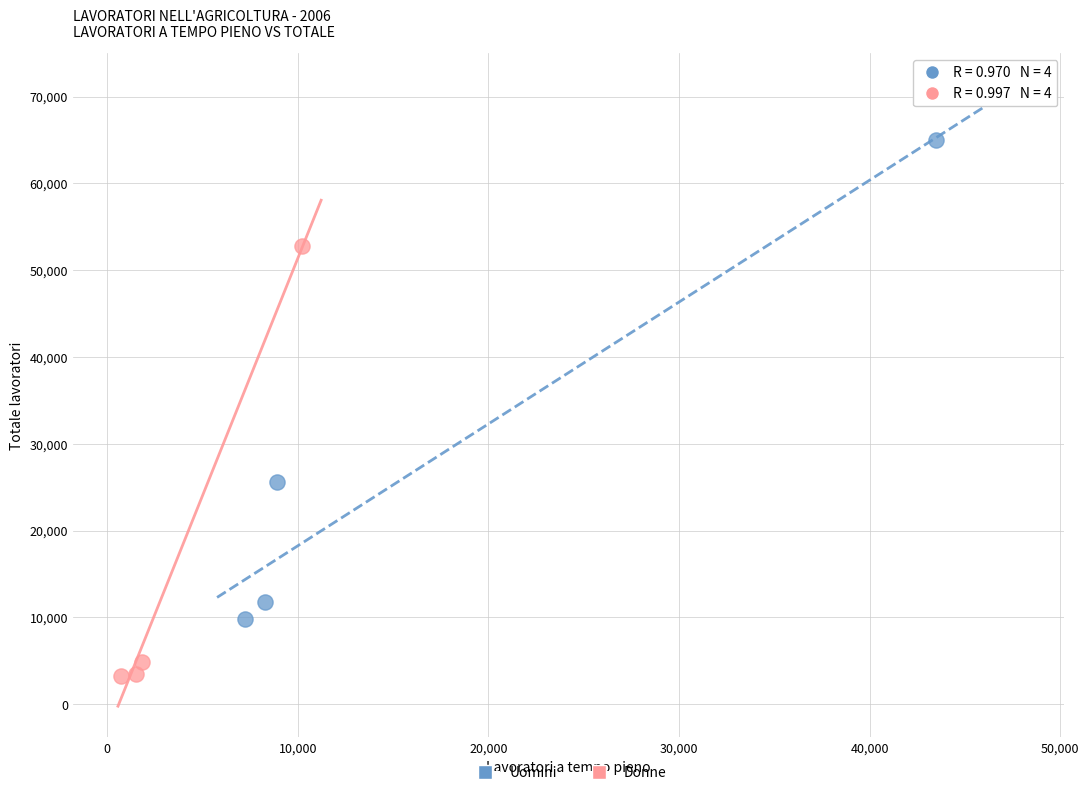

Which series contains the highest Y value?

Uomini